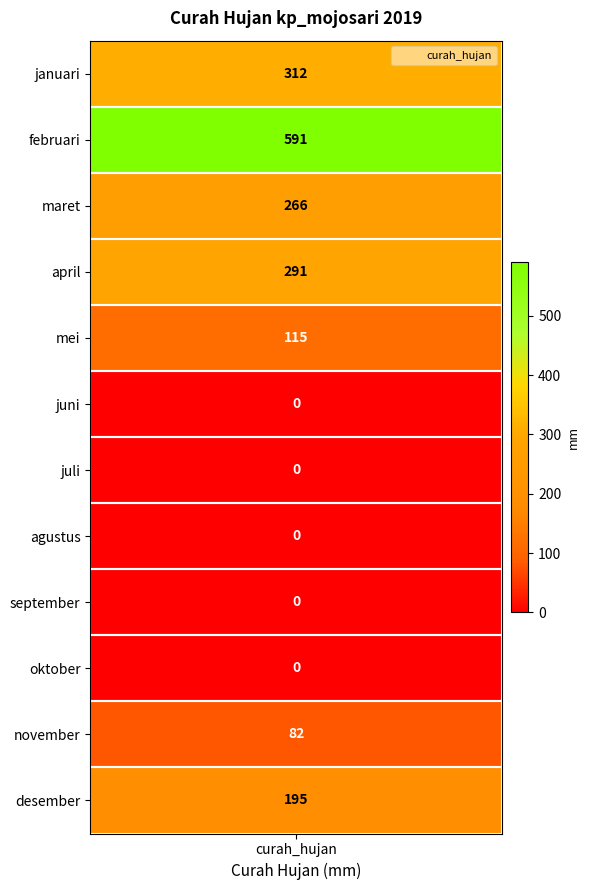

The chart shows a value of 82 at november. True or false?

True